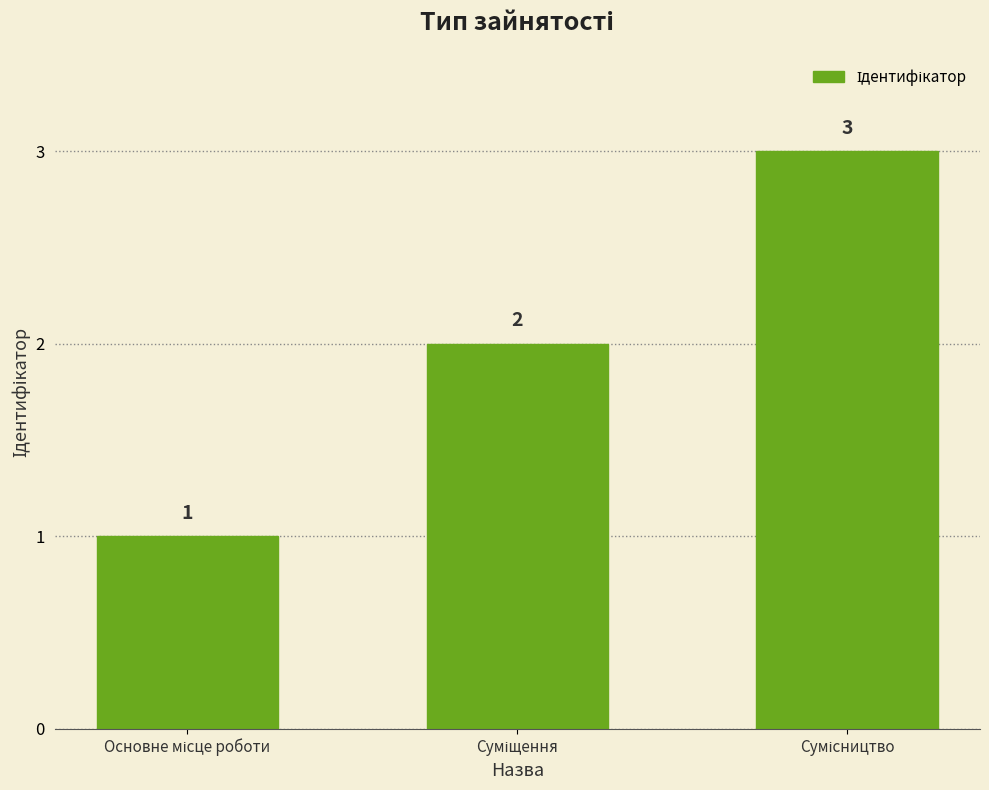

Count the values in the range 1 to 3.

3